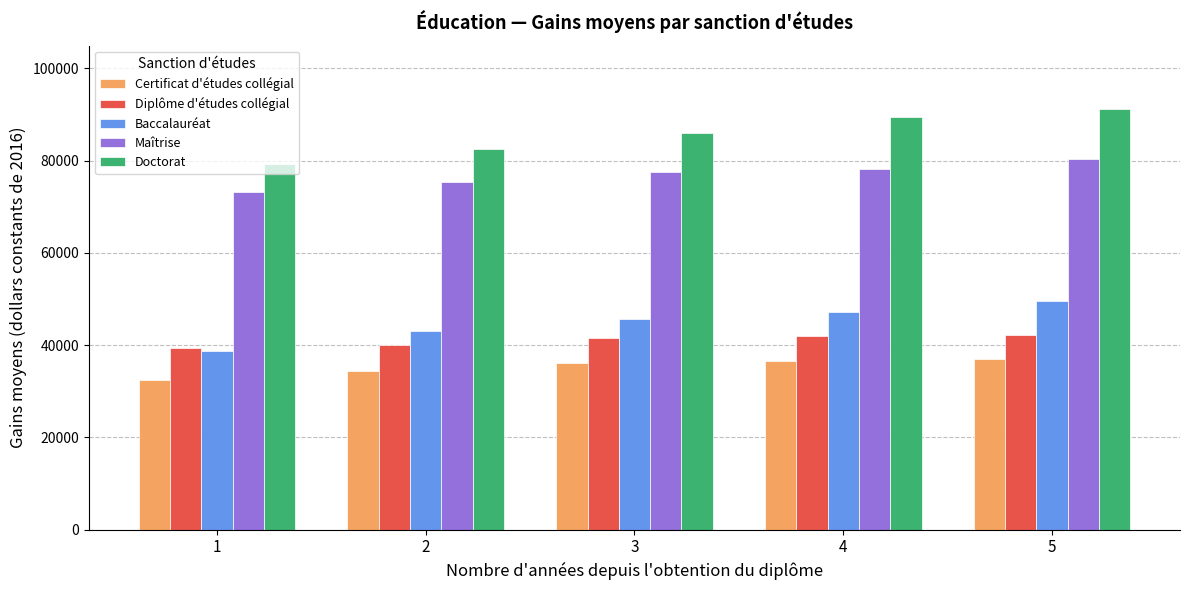

Which series changed the most between 3 and 4?

Doctorat